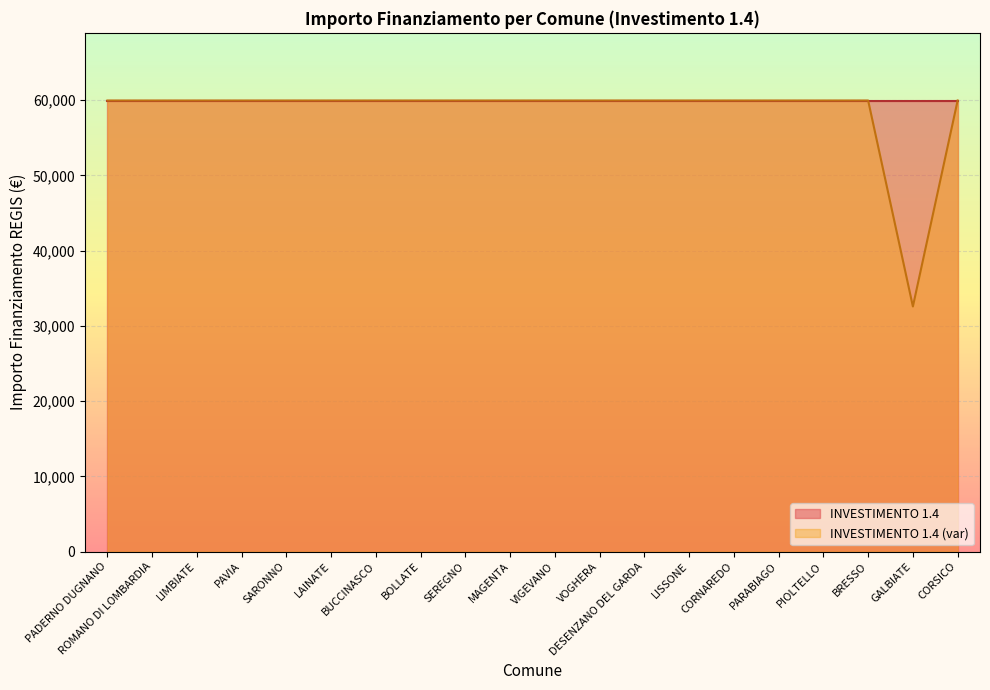

What is the label of the 1st point from the right?

CORSICO